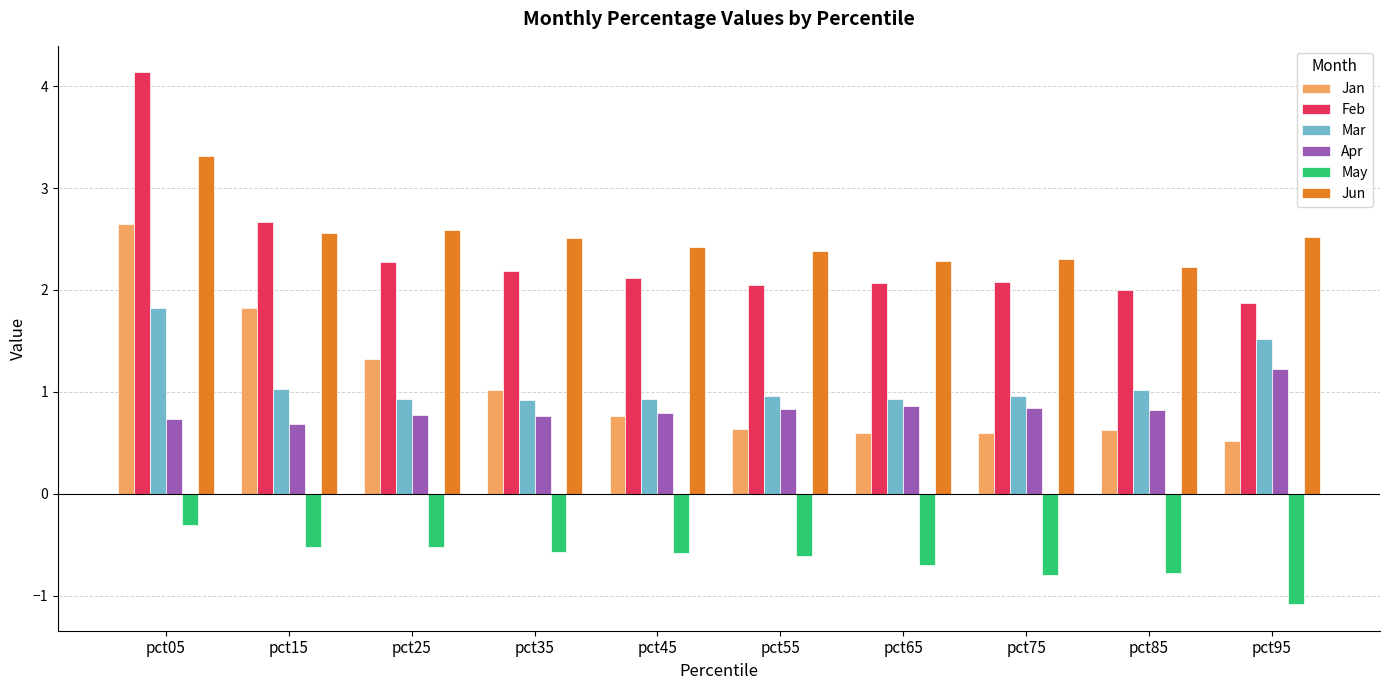

What is the lowest value of the May series?

-1.1